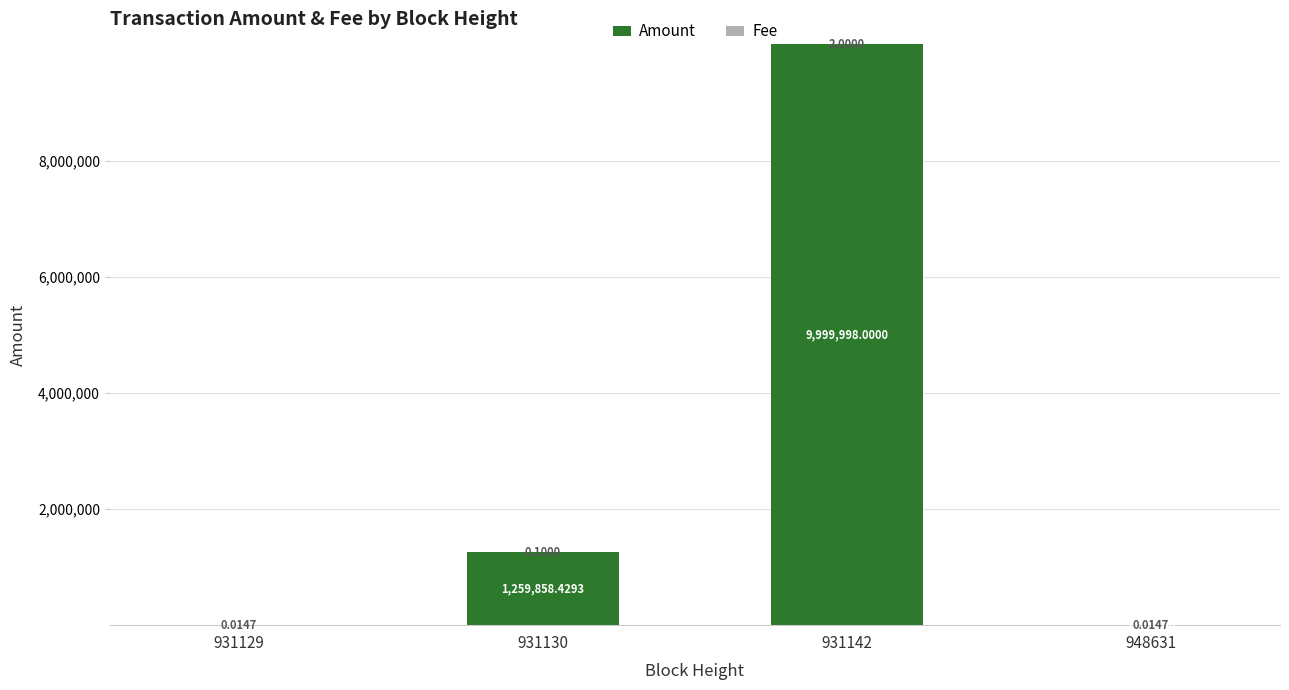

At which category is the sum across all series the highest?

931142